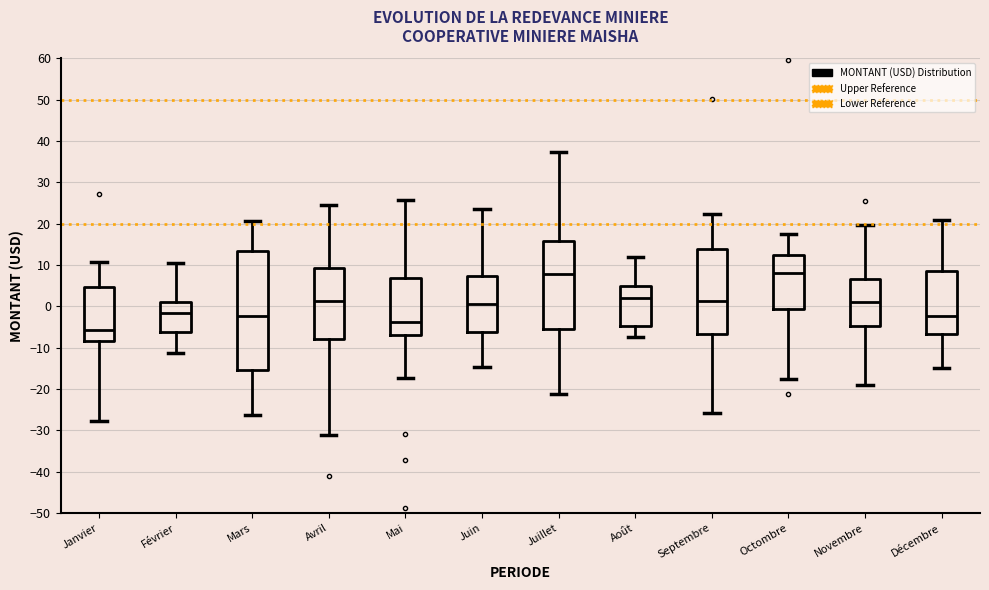

Reading left to right, read every box against the y-axis: the position of its median line, the range the box covers, and the ends of its whiskers. The values are not printed on the chart, so give them approximately, as read against the axis.

Janvier: median -6, box -8 to 5, whiskers -28 to 11
Février: median -2, box -6 to 1, whiskers -11 to 11
Mars: median -2, box -15 to 14, whiskers -26 to 21
Avril: median 1, box -8 to 9, whiskers -31 to 25
Mai: median -4, box -7 to 7, whiskers -17 to 26
Juin: median 1, box -6 to 7, whiskers -15 to 23
Juillet: median 8, box -5 to 16, whiskers -21 to 37
Août: median 2, box -5 to 5, whiskers -7 to 12
Septembre: median 1, box -7 to 14, whiskers -26 to 22
Octombre: median 8, box -1 to 12, whiskers -18 to 18
Novembre: median 1, box -5 to 7, whiskers -19 to 20
Décembre: median -2, box -7 to 9, whiskers -15 to 21